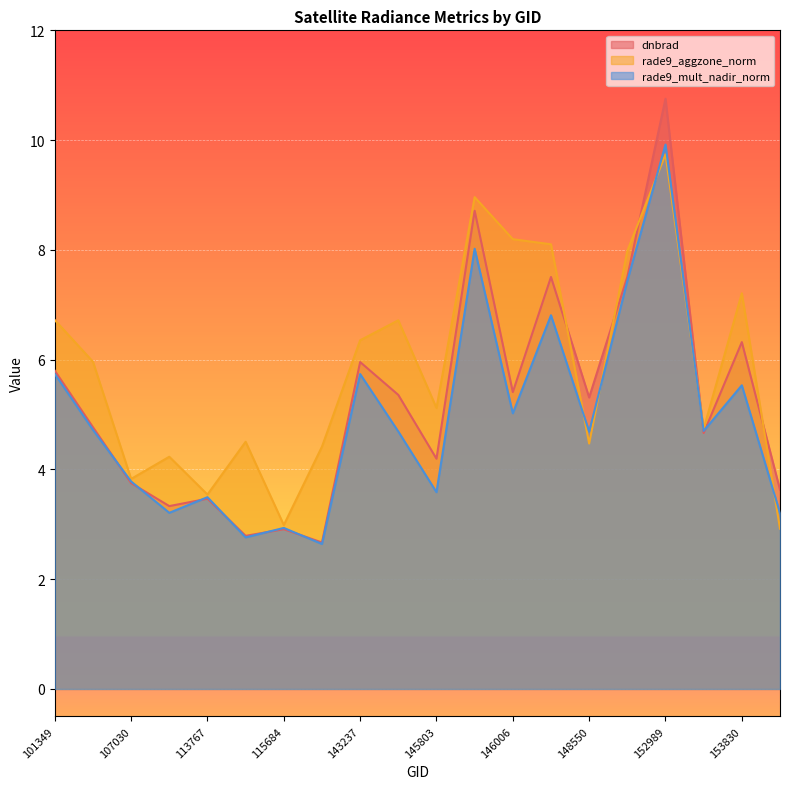

Between 145994 and 153830, which is larger?

145994